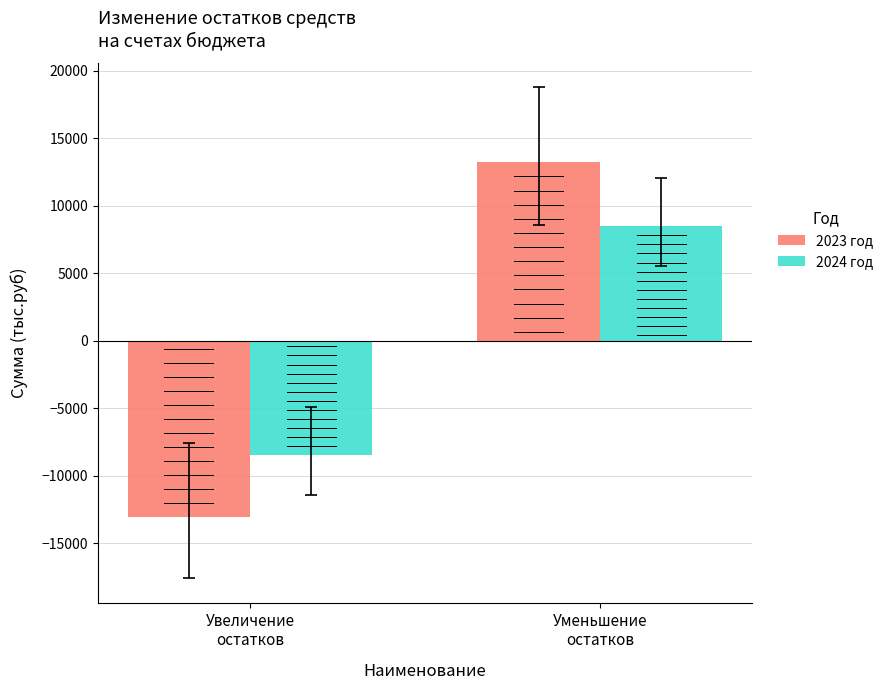

Which series has the widest spread of values?

2023 год